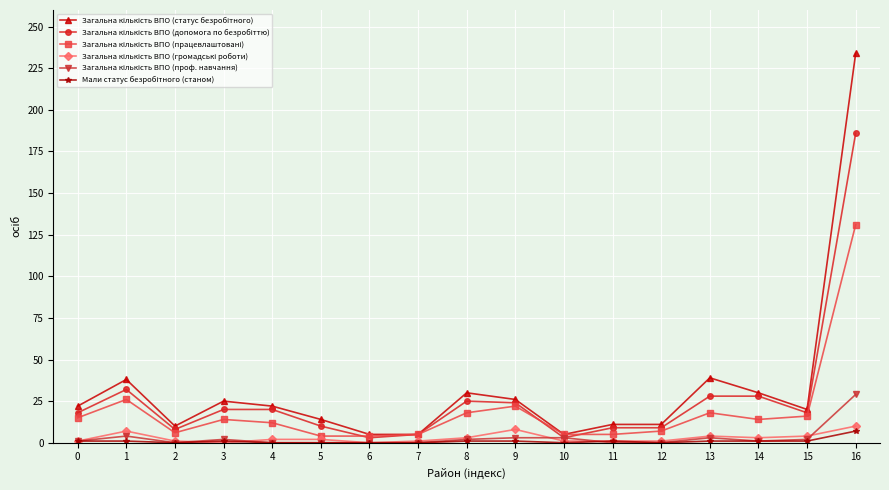

What is the maximum value shown in the chart?

234